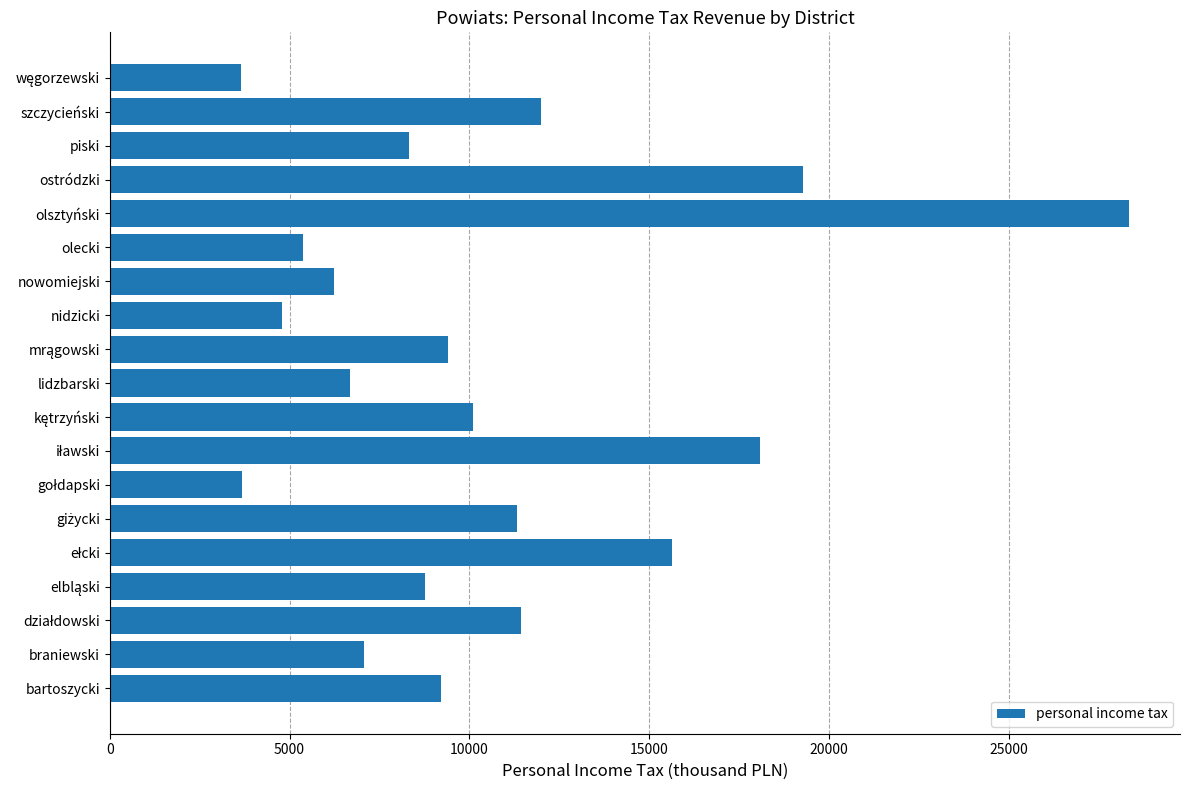

The value at nidzicki is 4801.9. True or false?

True